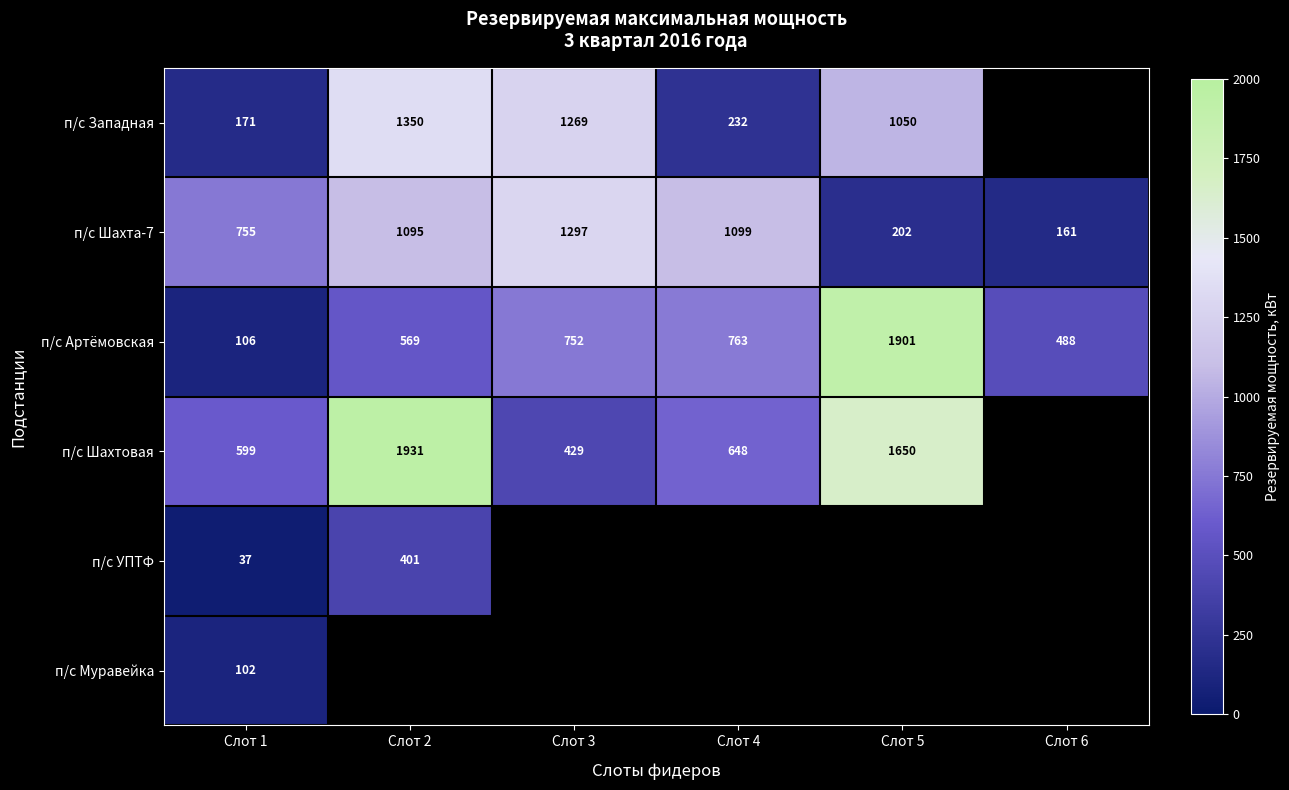

Is the value of п/с Шахта-7 at Слот 6 greater than the value of п/с Западная at Слот 1?

No